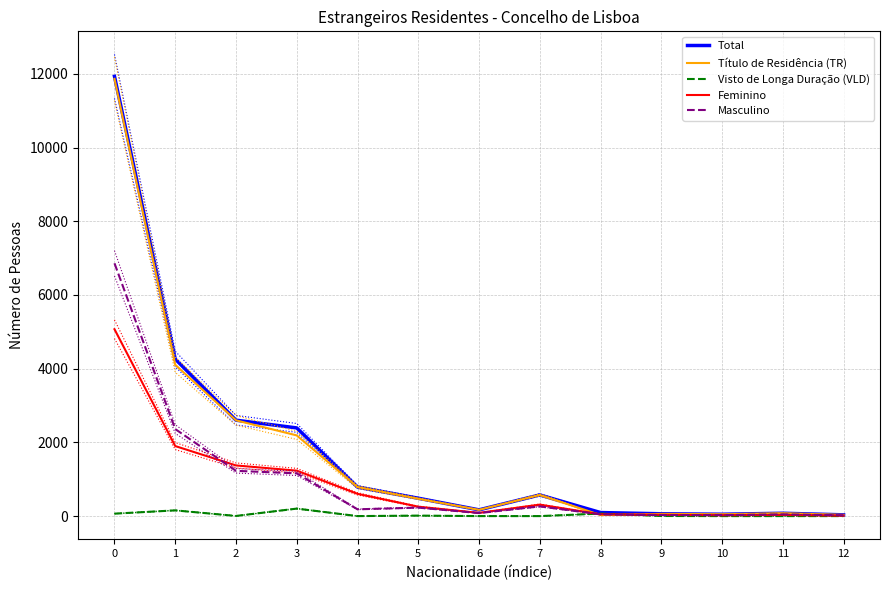

How many distinct data groups are displayed?

5